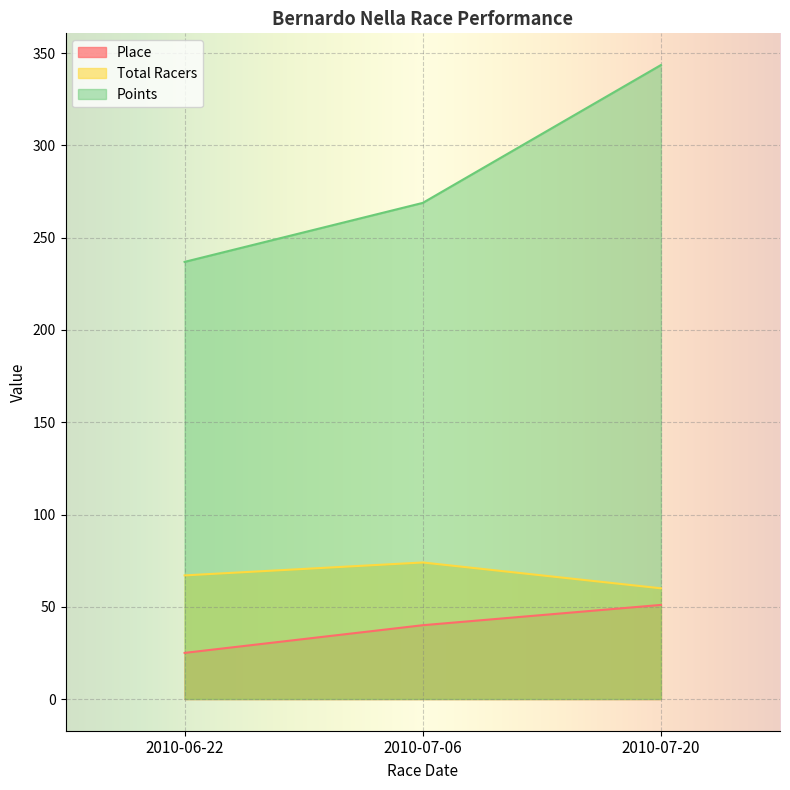

What is the difference between the second highest and minimum values in the Place series?

15.0